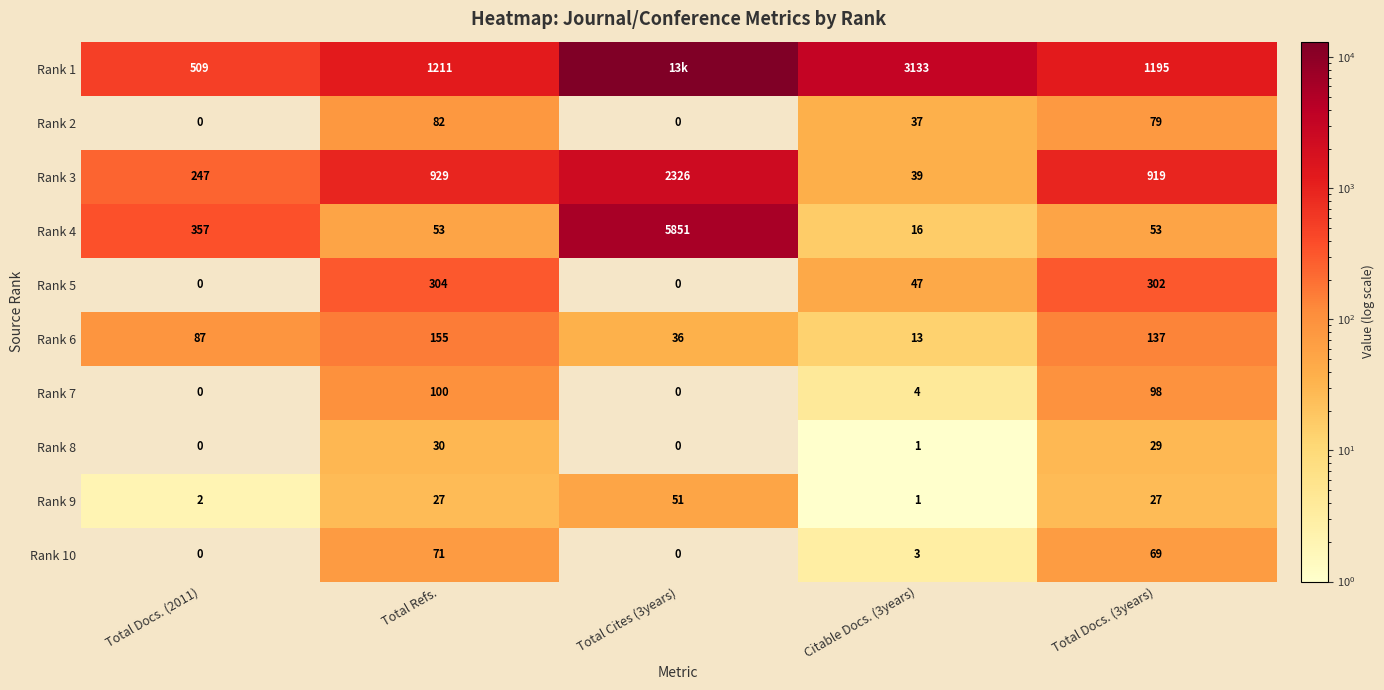

What value does the Rank 4 series have at Total Docs. (2011), to the nearest 50?

350